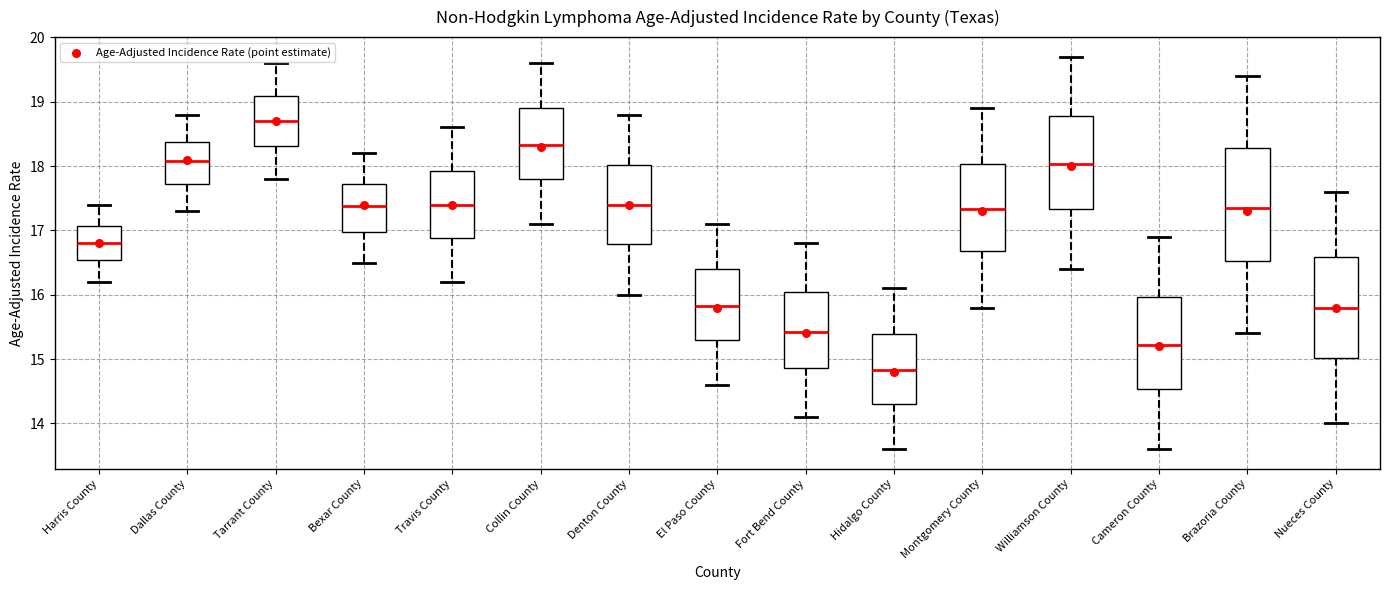

Comparing the boxes themselves (not the whiskers), which one is the tallest?

Brazoria County